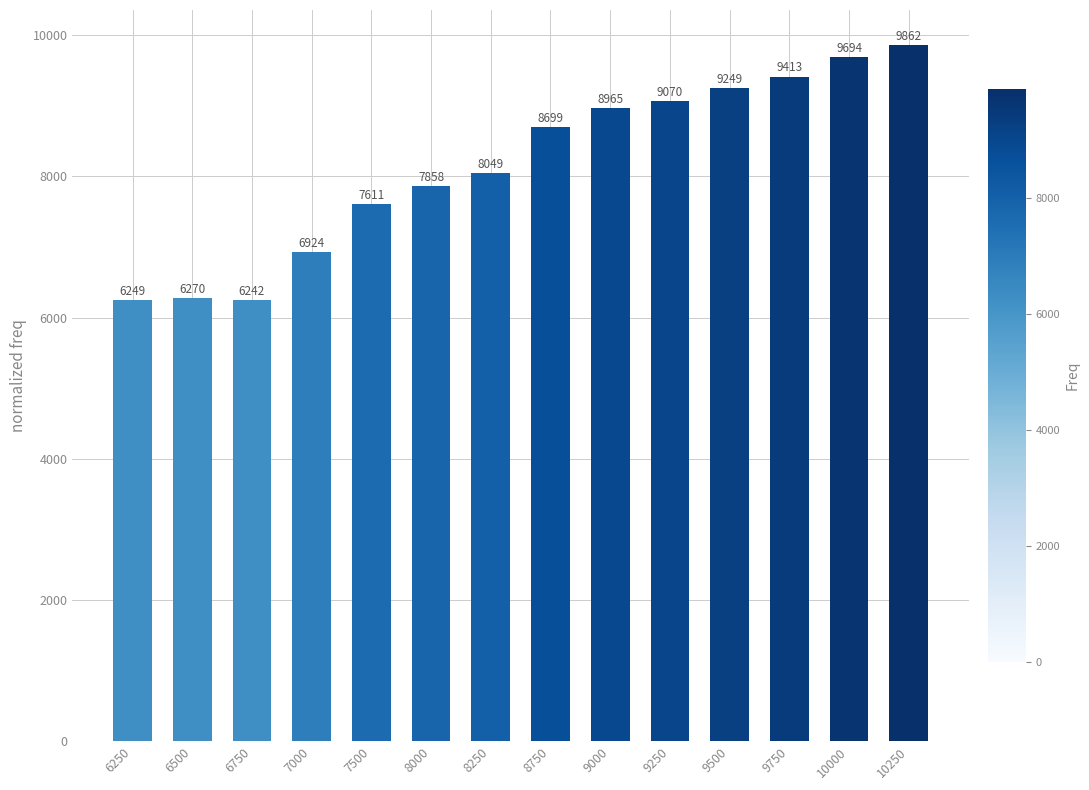

Does the chart contain stacked bars?

No